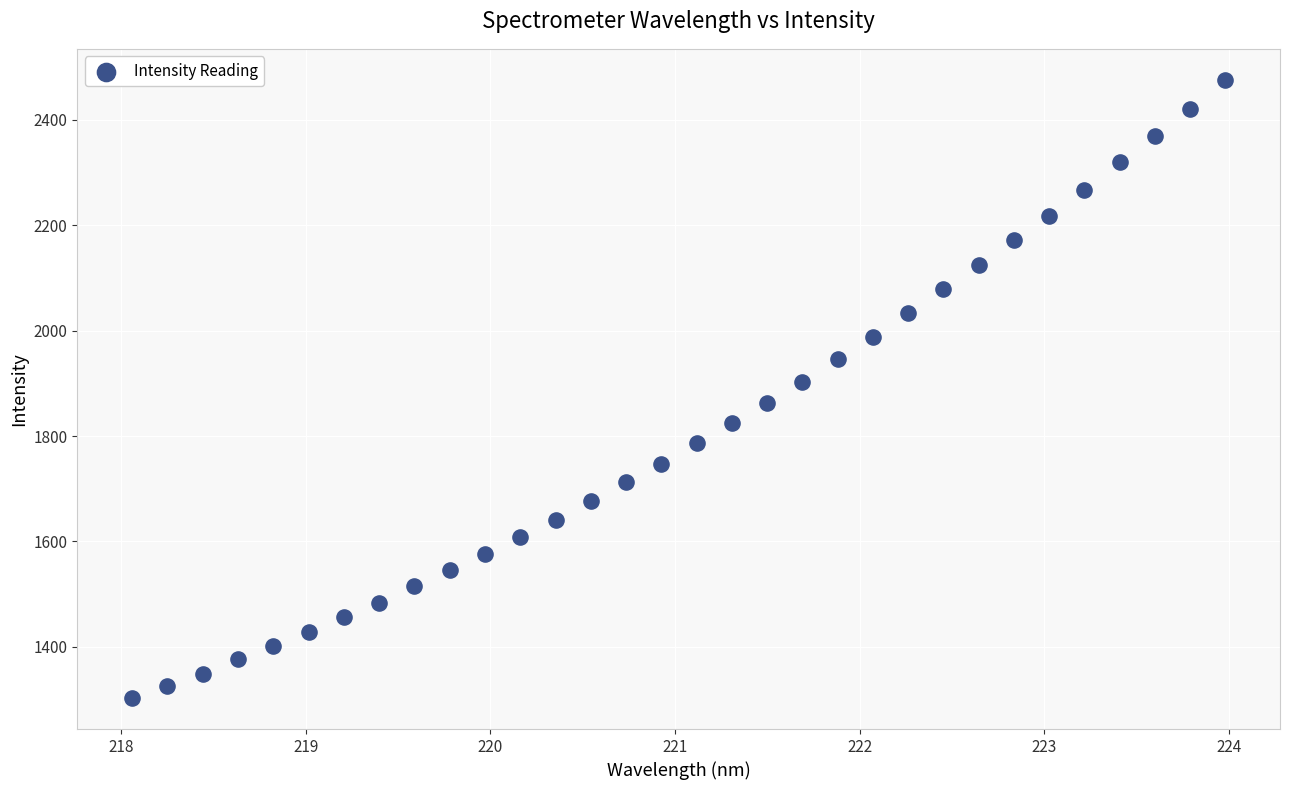

What is the range of X values (max minus min)?

5.9